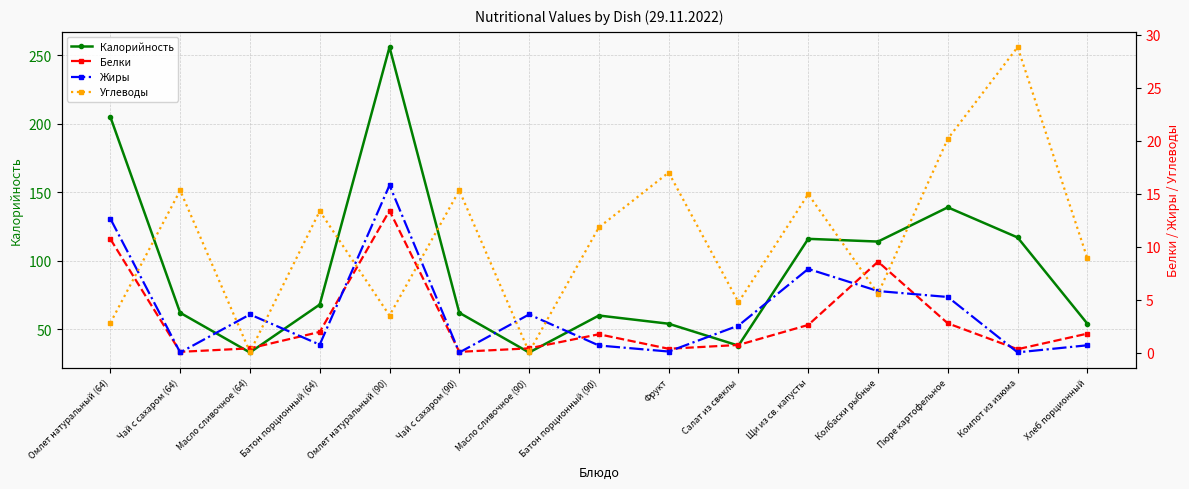

Is it true that Калорийность equals 43.6 at Пюре картофельное?

False